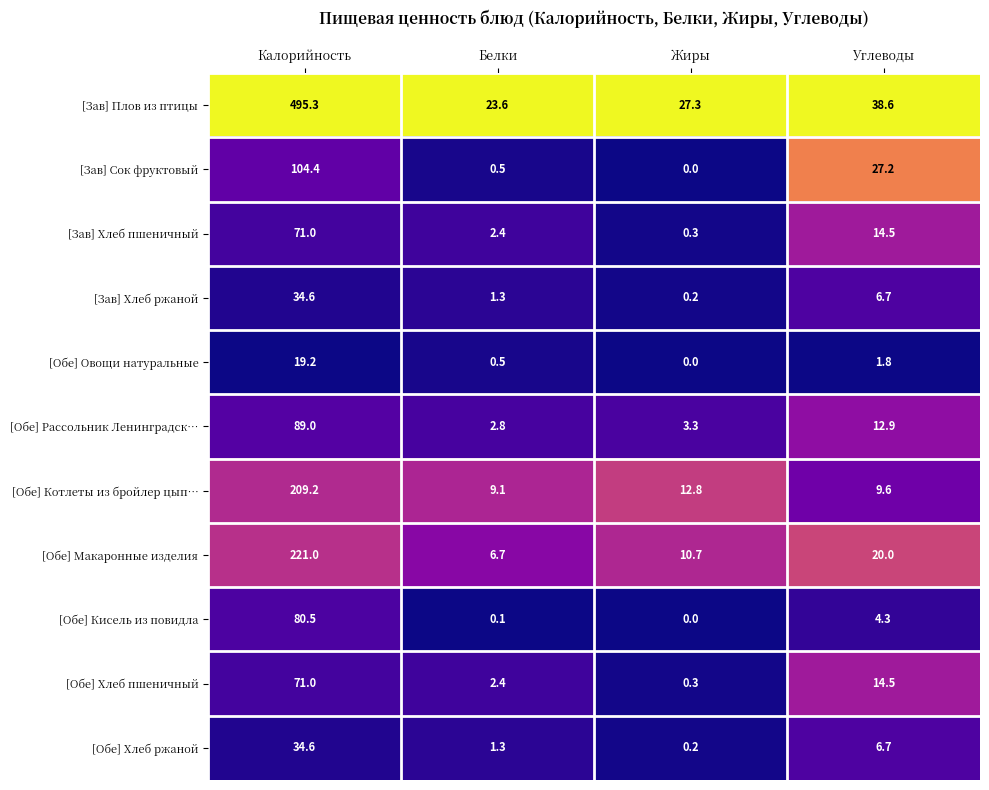

How many data points in [Обе] Кисель из повидла are above 4?

2